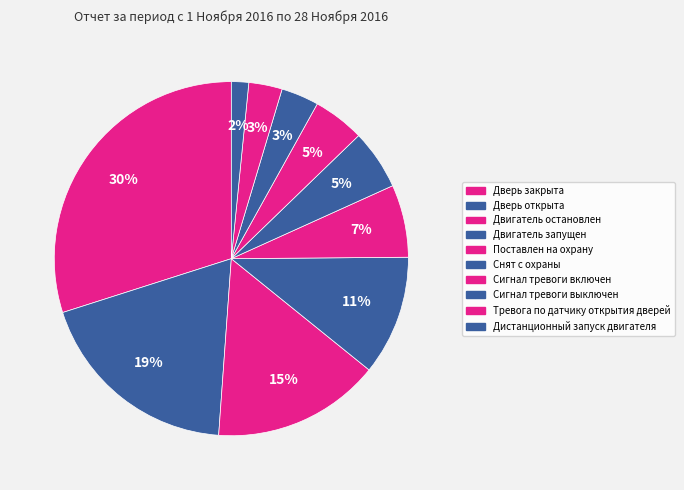

To the nearest percent, what is the difference between the largest and smallest slice percentages?

28%